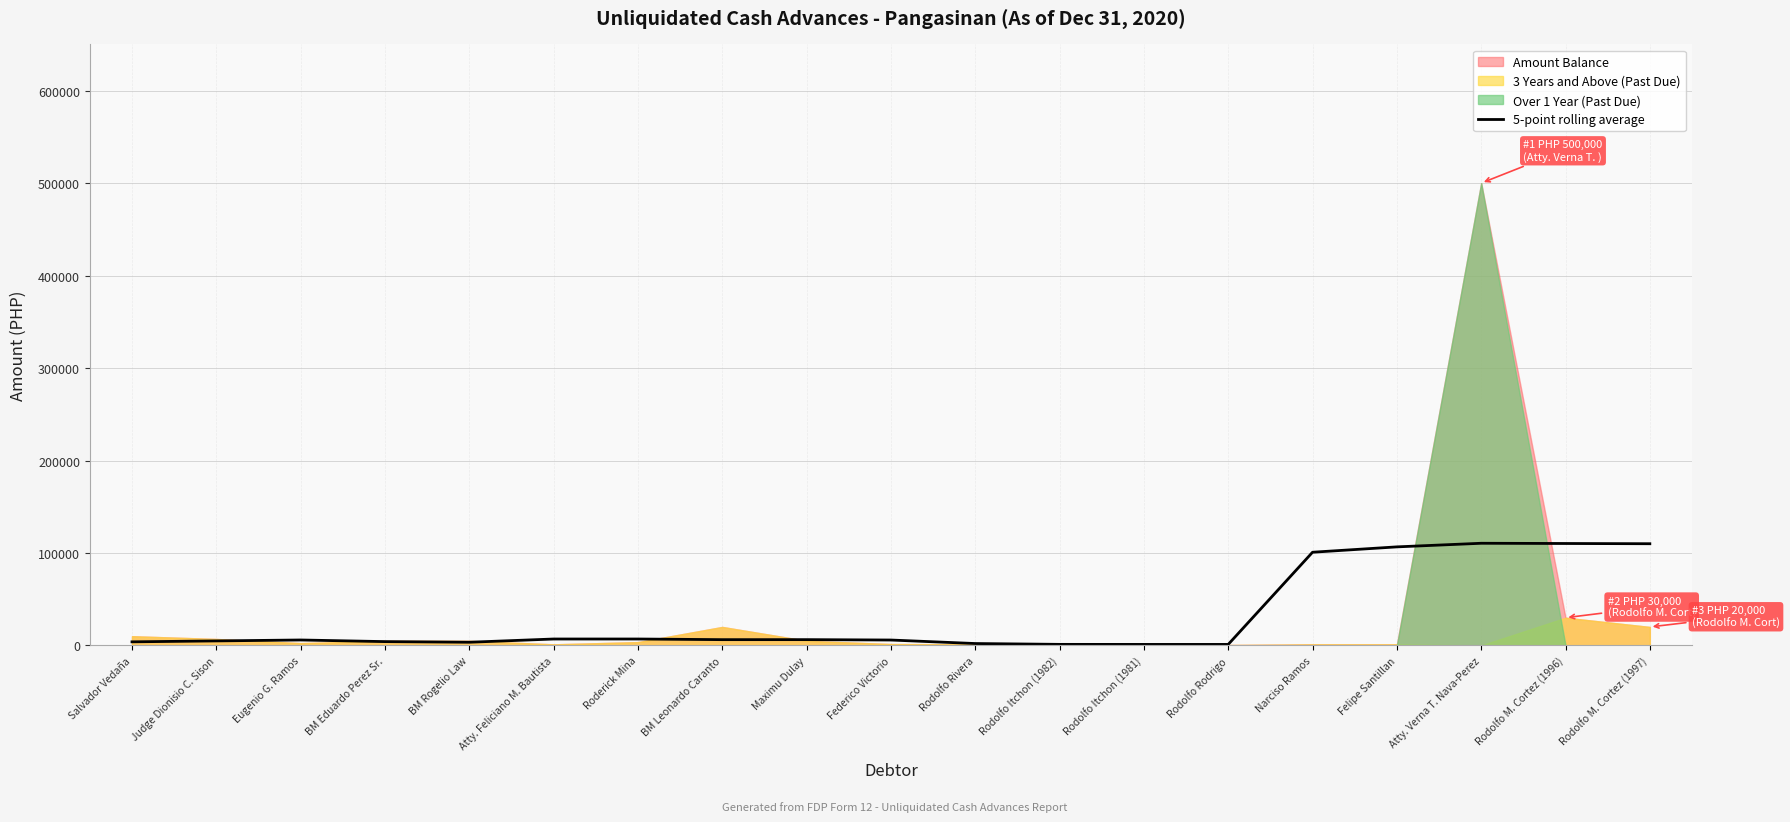

The value of 5-point rolling average at Rodolfo M. Cortez (1996) is 194784. True or false?

False